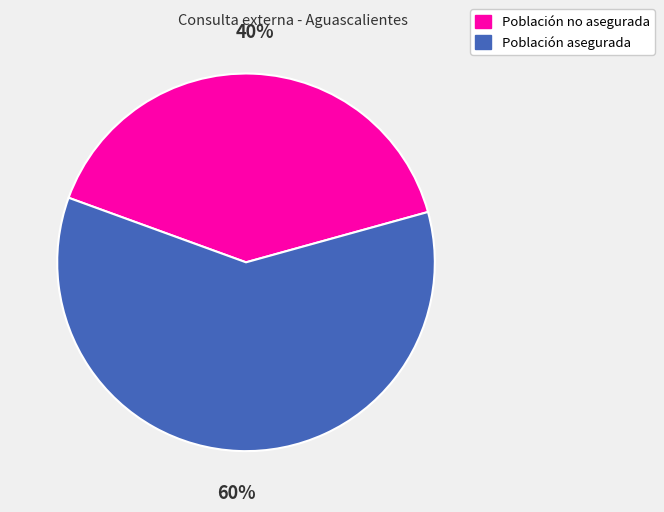

Is it true that Población asegurada is 52% of the pie?

False